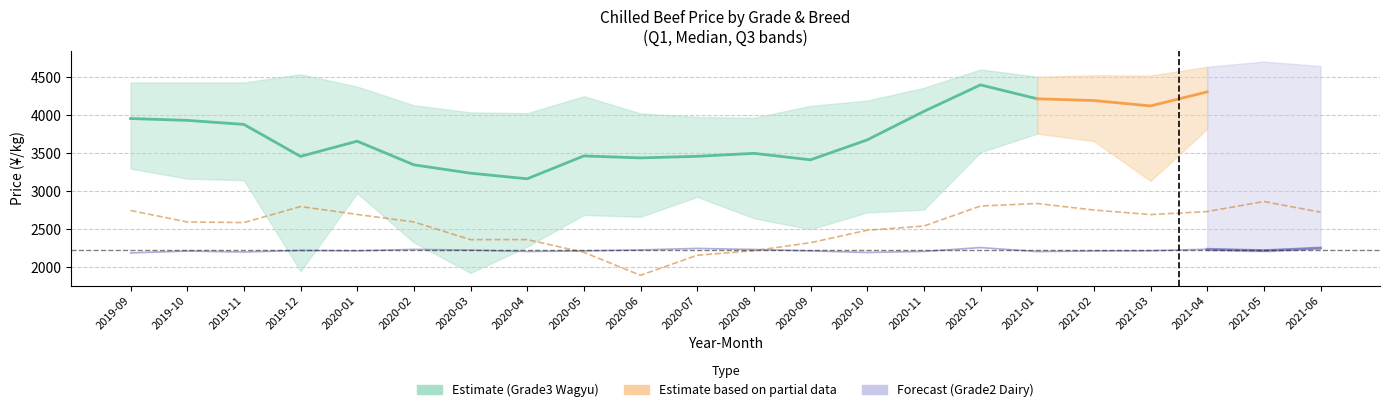

Which series has the largest total across all categories?

Grade3_Wagyu_Q3